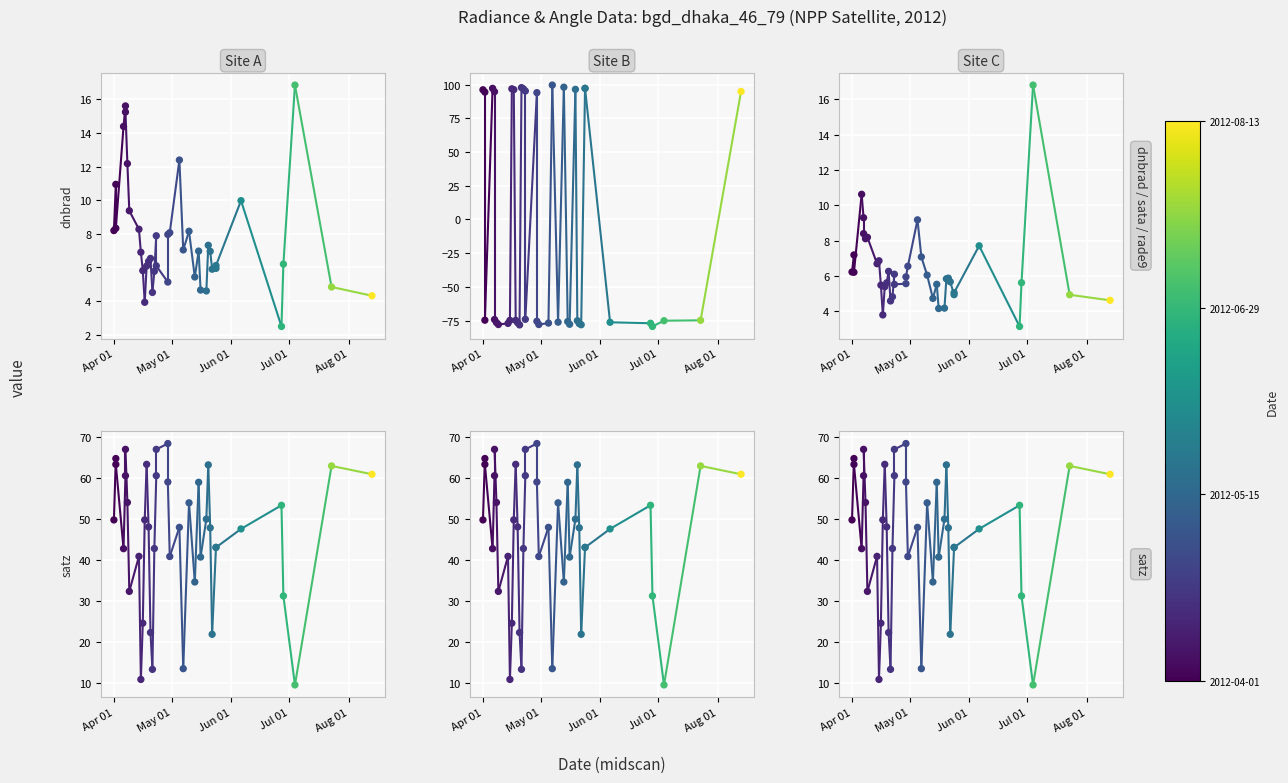

Is the value of rade9_aggzone_norm at Apr 01 greater than the value of sata (abs) at Apr 01?

No